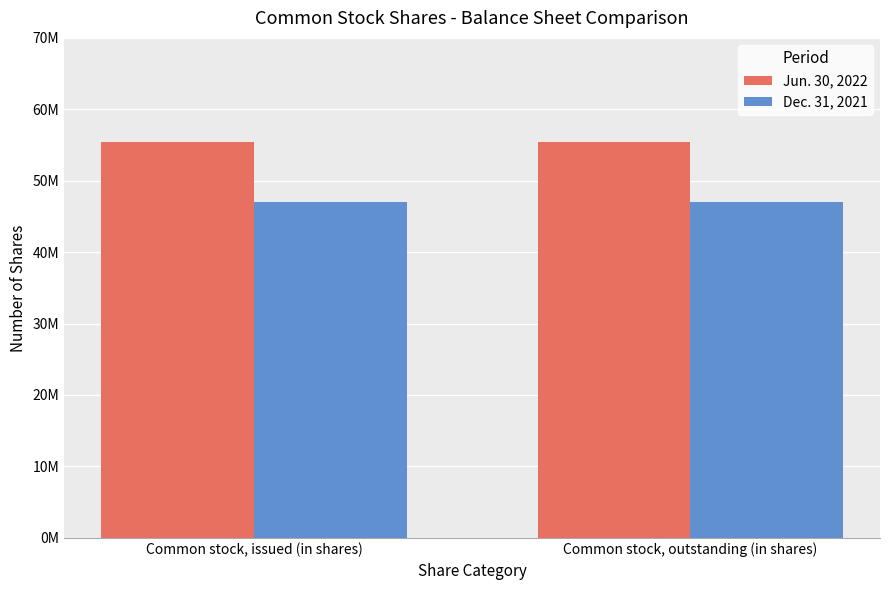

The Jun. 30, 2022 series shows 55384868 at Common stock, outstanding (in shares). True or false?

True